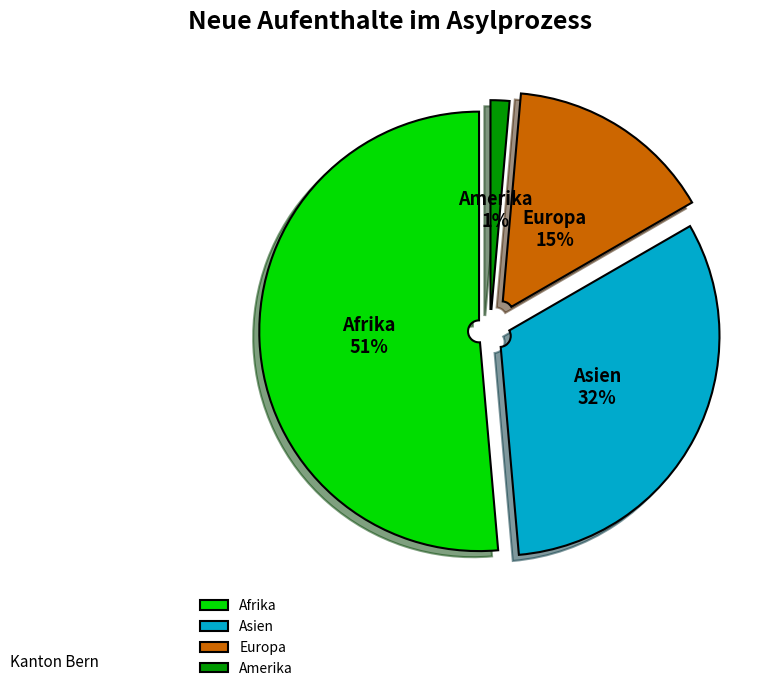

What percentage do Amerika and Afrika together represent?

52.8%